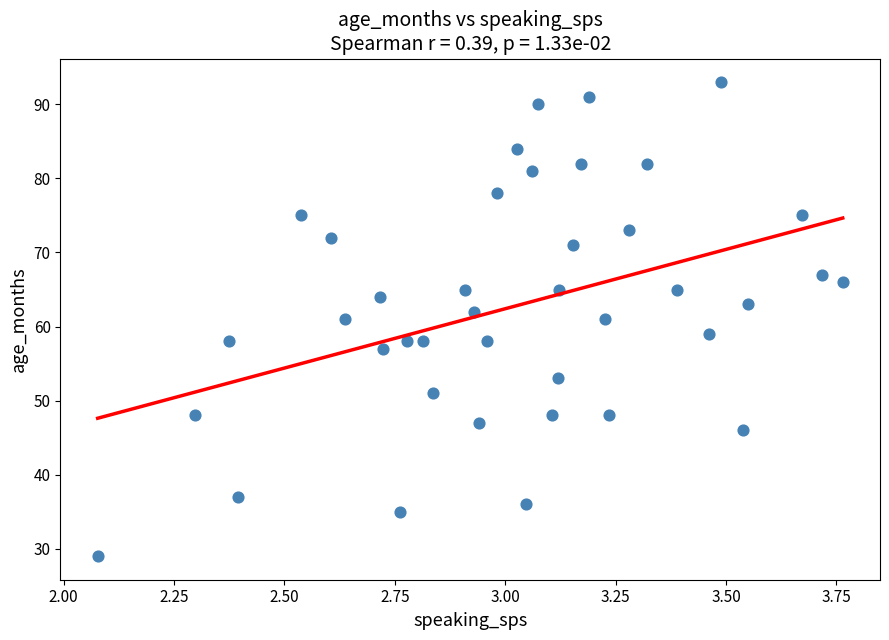

What is the range of Y values (max minus min)?

64